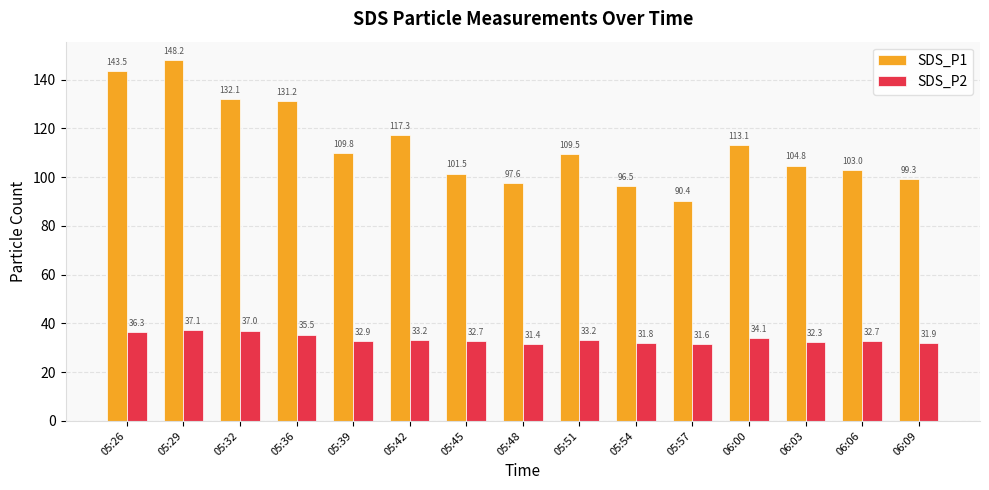

How many data points in SDS_P2 are less than 32?

4